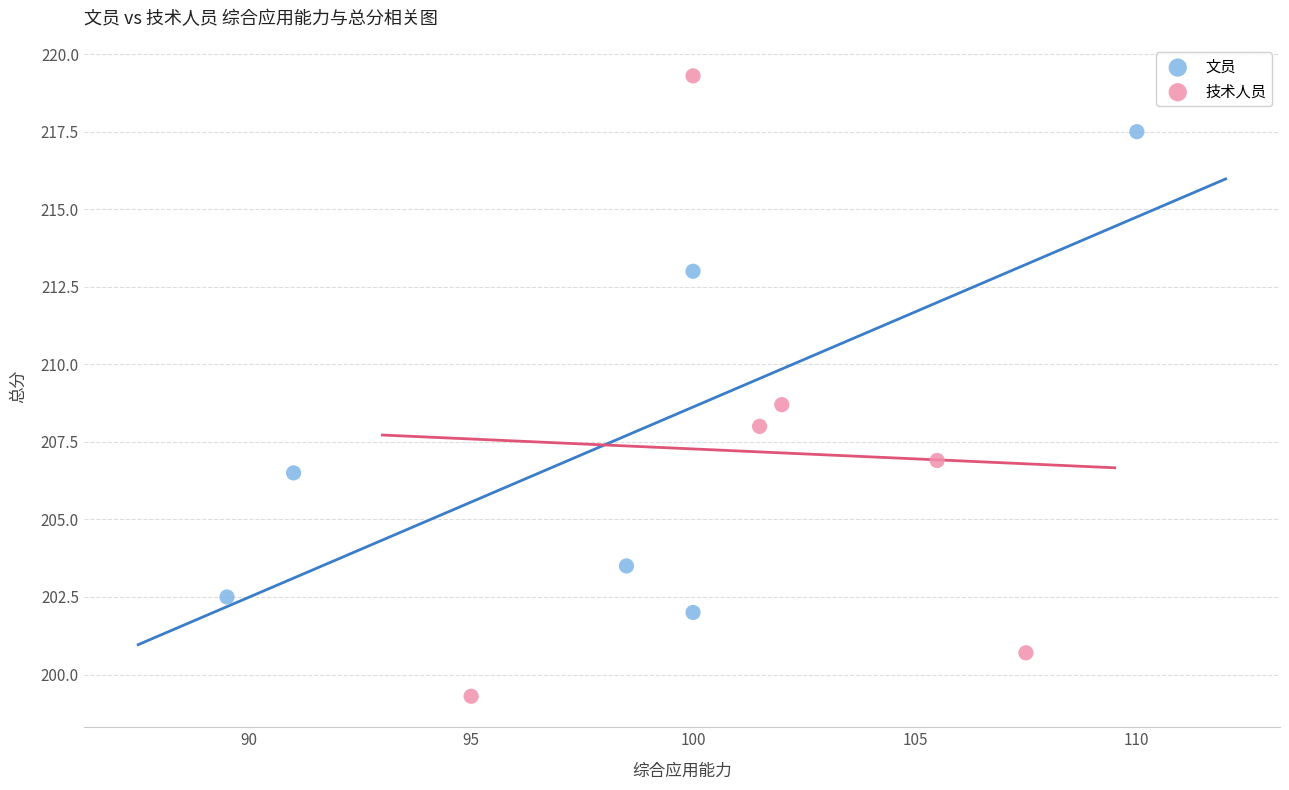

Which series contains the highest Y value?

技术人员